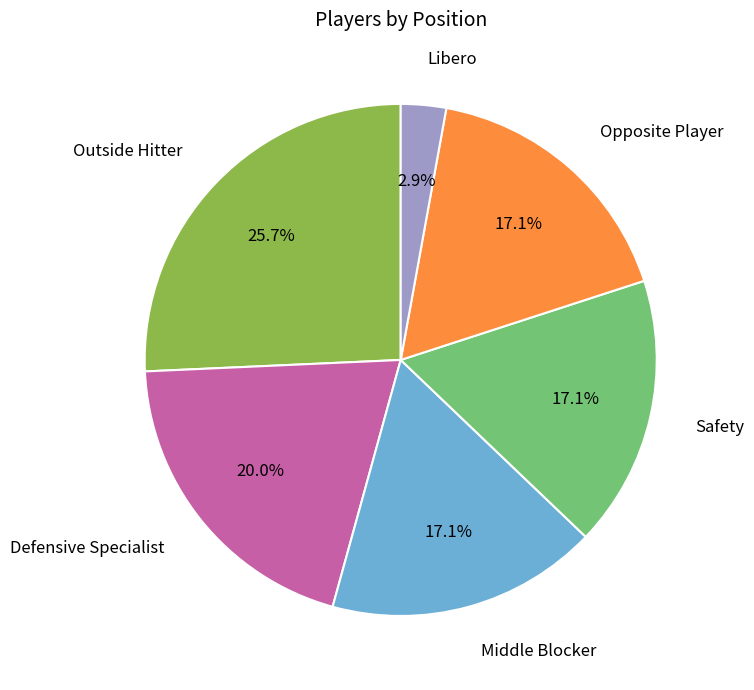

Is there any slice that represents more than half of the pie?

No